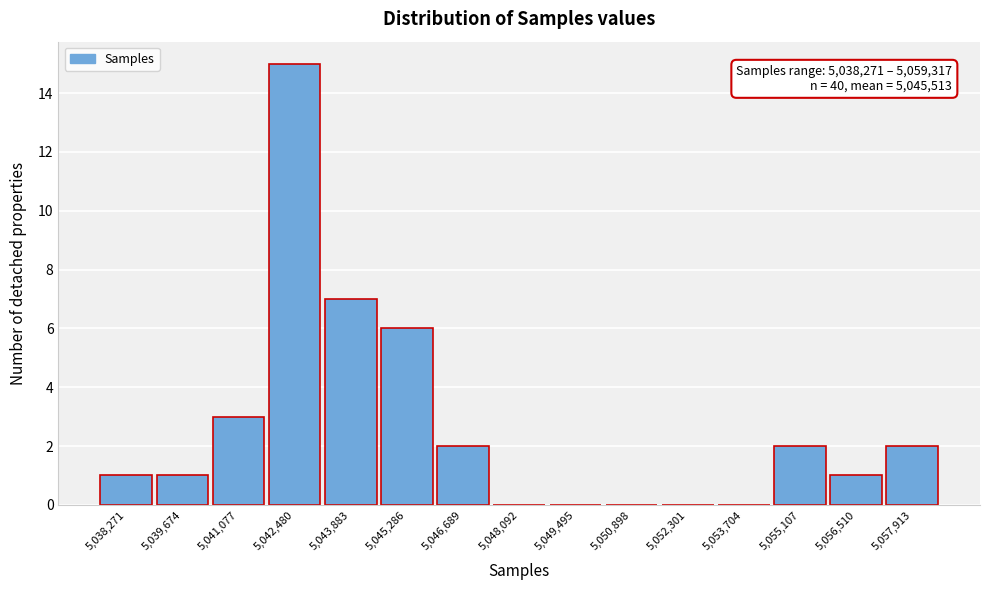

Reading right to left, list all the values displayed in this chart.

5,057,913=2	5,056,510=1	5,055,107=2	5,053,704=0	5,052,301=0	5,050,898=0	5,049,495=0	5,048,092=0	5,046,689=2	5,045,286=6	5,043,883=7	5,042,480=15	5,041,077=3	5,039,674=1	5,038,271=1